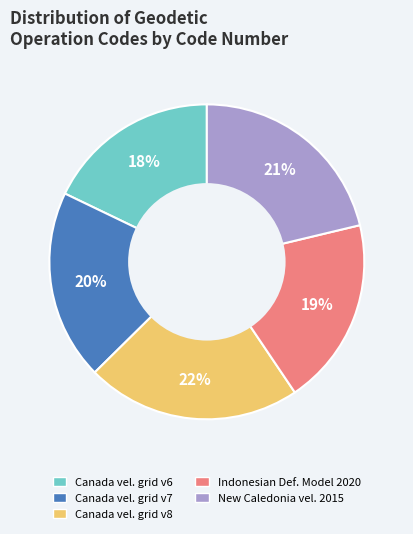

To the nearest percent, what percentage of the pie is Canada vel. grid v7?

20%